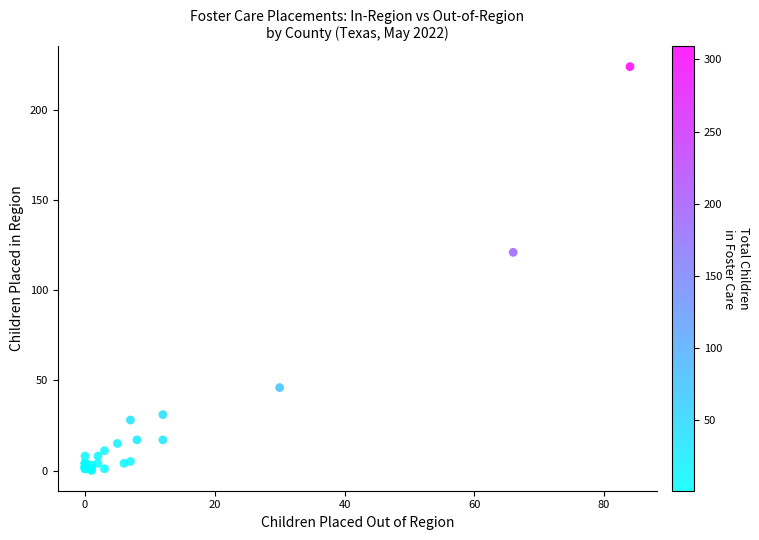

What Y value in the scatter plot is closest to 112?

121